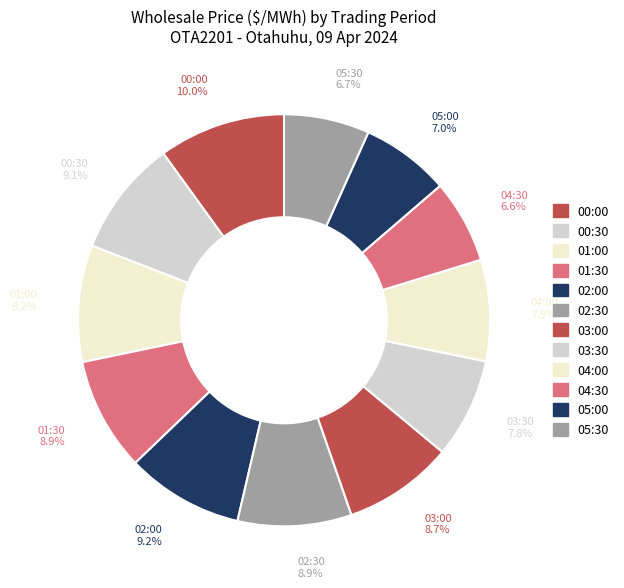

How many slices are in this pie chart?

12